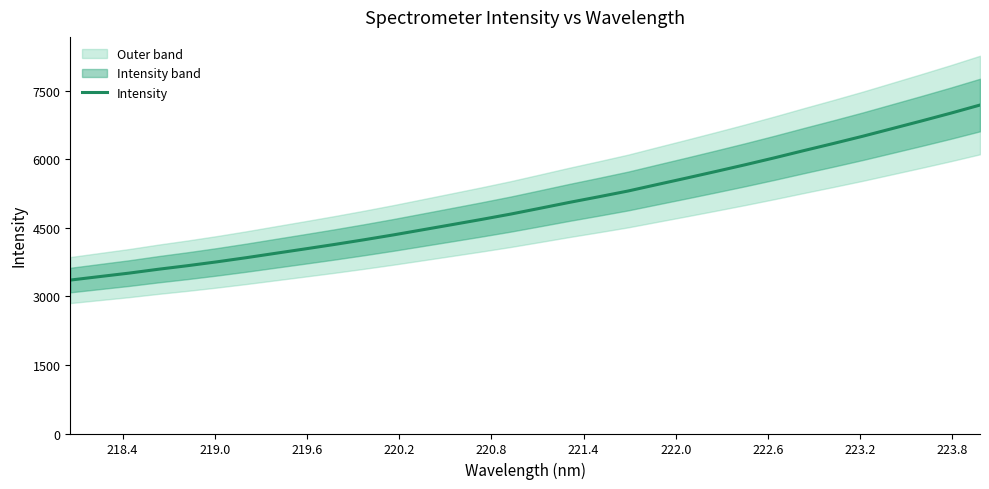

What is the minimum value for Intensity?

3356.9